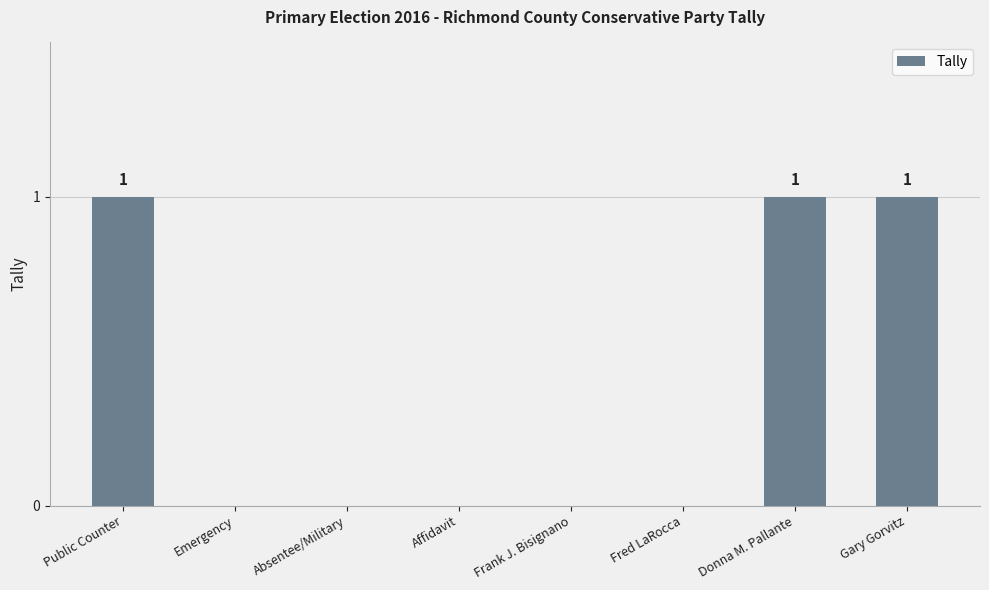

Reading left to right, transcribe all the data shown in this chart.

Public Counter=1	Emergency=0	Absentee/Military=0	Affidavit=0	Frank J. Bisignano=0	Fred LaRocca=0	Donna M. Pallante=1	Gary Gorvitz=1